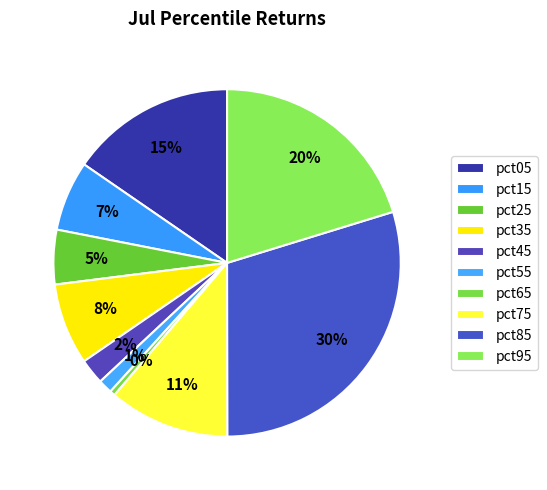

How many slices are in this pie chart?

10